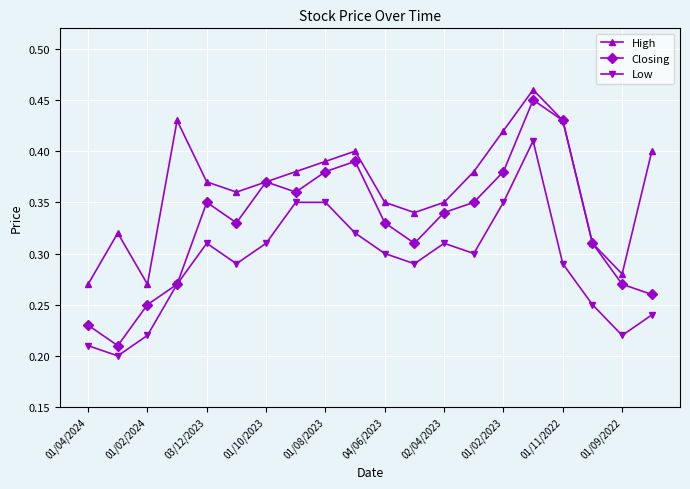

In Closing, how many points are lower than both neighbors (excluding endpoints)?

4